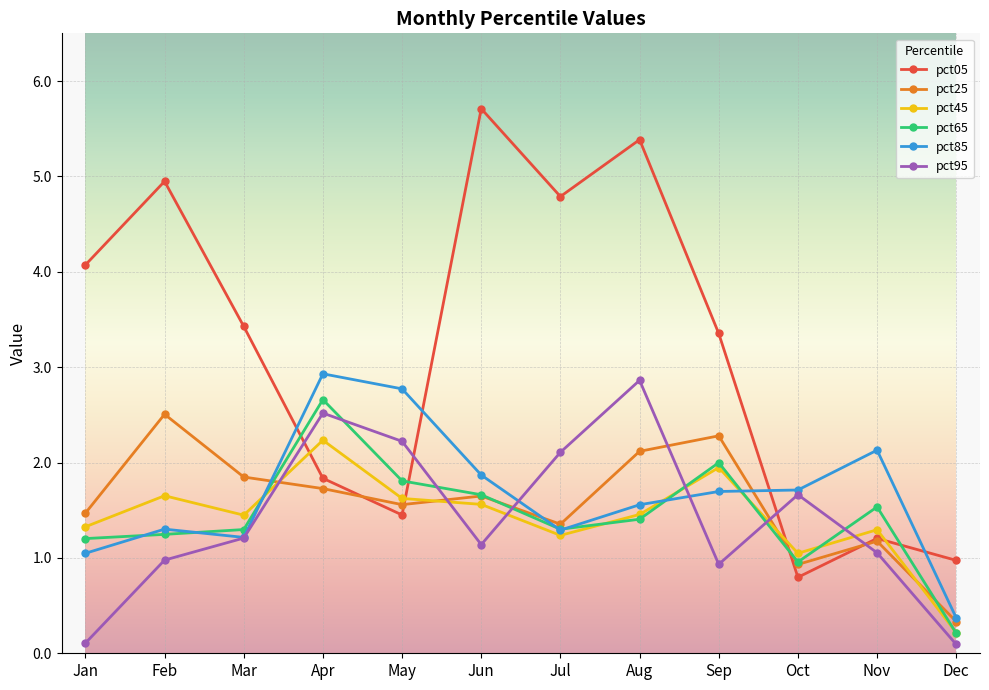

Is this an area chart (filled region under the line)?

No